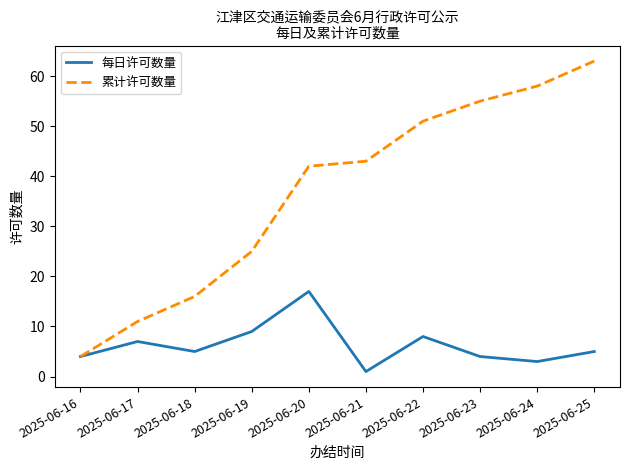

Reading left to right, what are all the values shown in this chart?

每日许可数量: 2025-06-16=4	2025-06-17=7	2025-06-18=5	2025-06-19=9	2025-06-20=17	2025-06-21=1	2025-06-22=8	2025-06-23=4	2025-06-24=3	2025-06-25=5
累计许可数量: 2025-06-16=4	2025-06-17=11	2025-06-18=16	2025-06-19=25	2025-06-20=42	2025-06-21=43	2025-06-22=51	2025-06-23=55	2025-06-24=58	2025-06-25=63